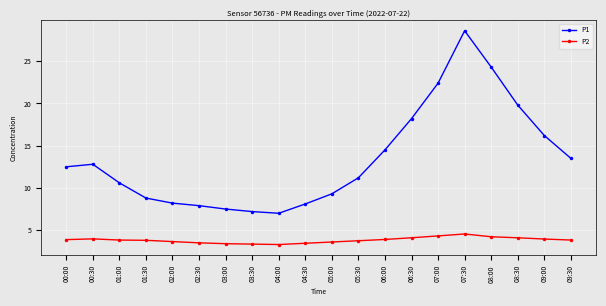

At which category is the sum across all series the highest?

07:30